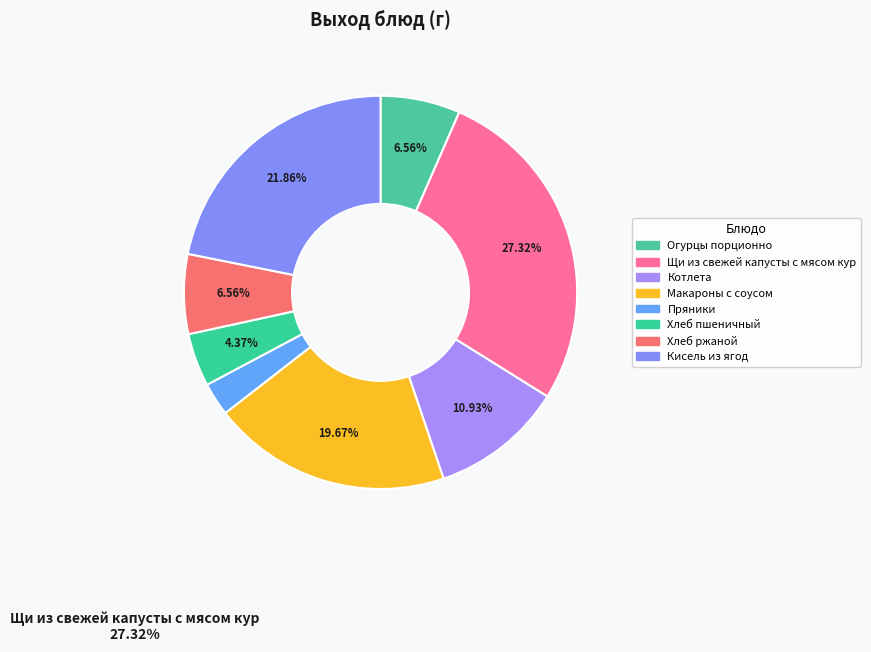

To the nearest percent, what is the difference between the largest and smallest slice percentages?

25%